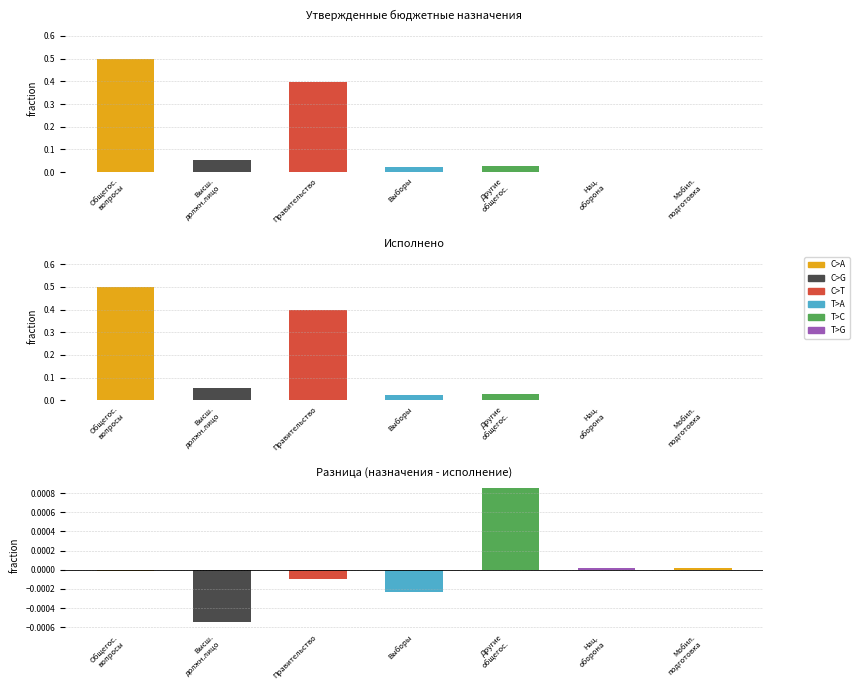

Reading left to right, extract all data points from this chart.

Утверждённые назначения: 0.5	0.1	0.4	0.0	0.0	0.0	0.0
Исполнено: 0.5	0.1	0.4	0.0	0.0	0.0	0.0
Разница: -0.0	-0.0	-0.0	-0.0	0.0	0.0	0.0